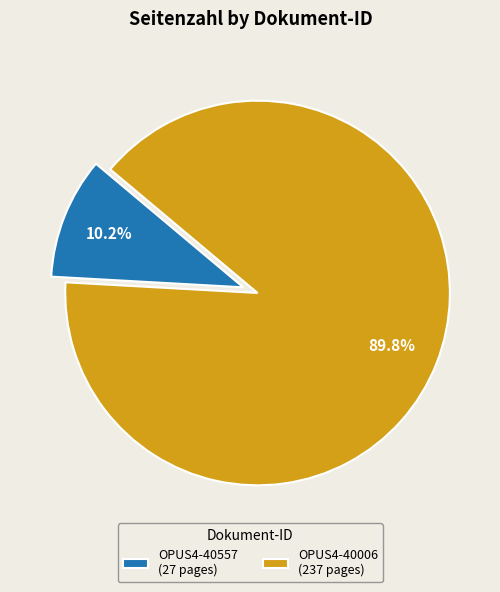

To the nearest percent, what is the difference between the OPUS4-40006 and OPUS4-40557 slice percentages?

80%